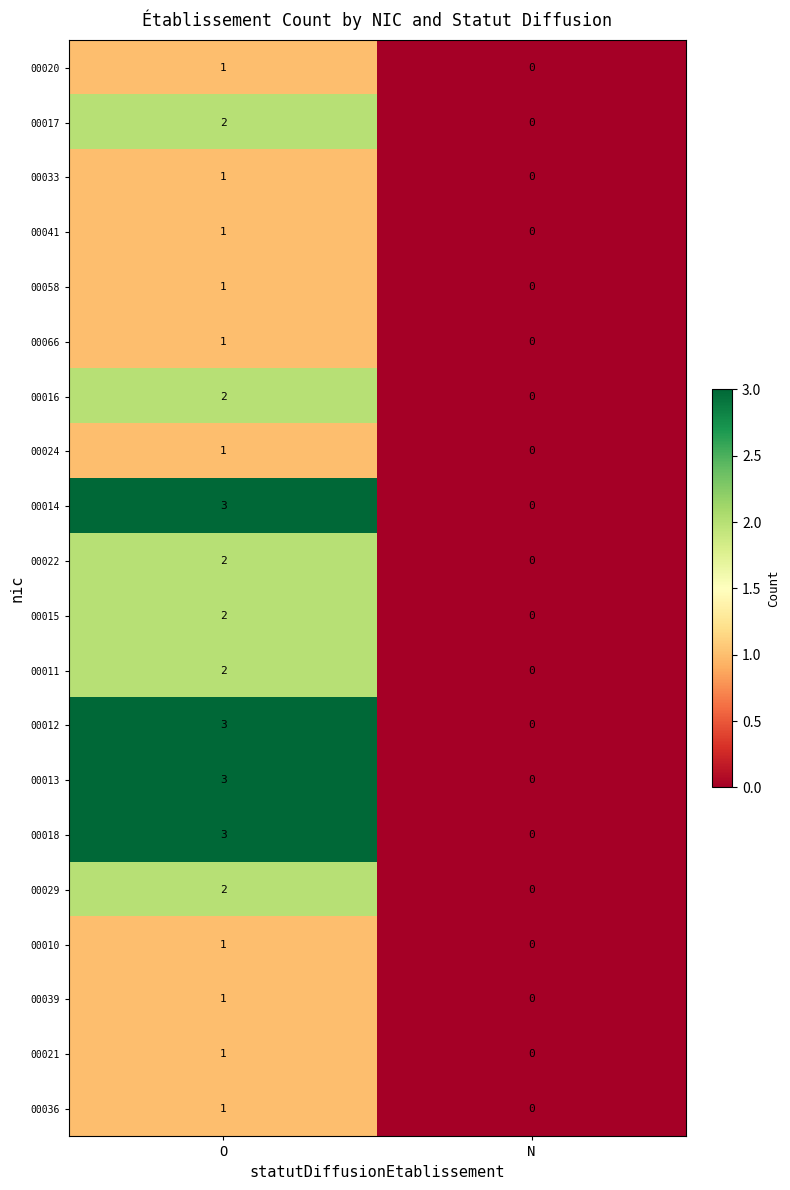

List the labels in order of 00018 value, largest first.

O, N